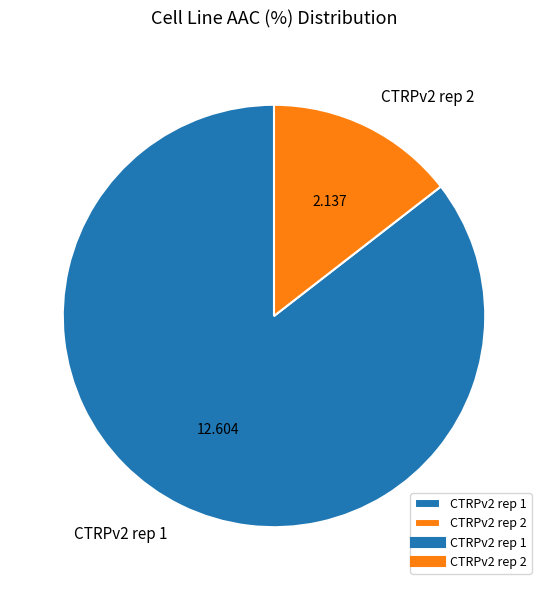

Combined, do CTRPv2 rep 2 and CTRPv2 rep 1 account for over 50%?

Yes